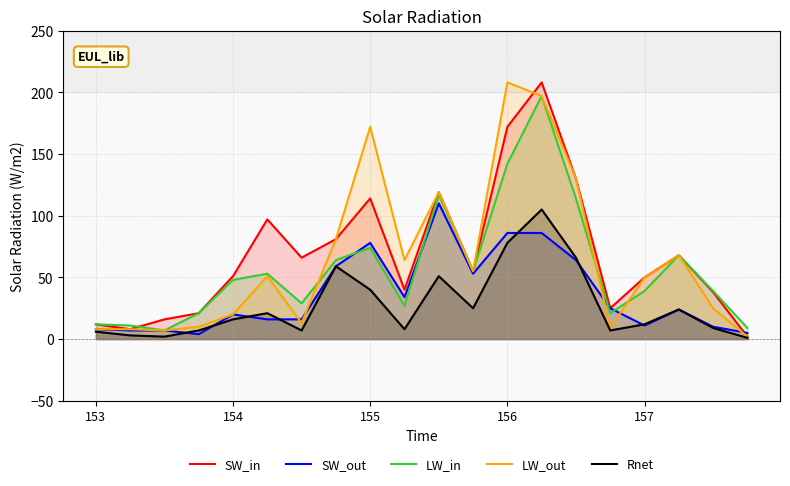

What is the total value across all series at 157?

162